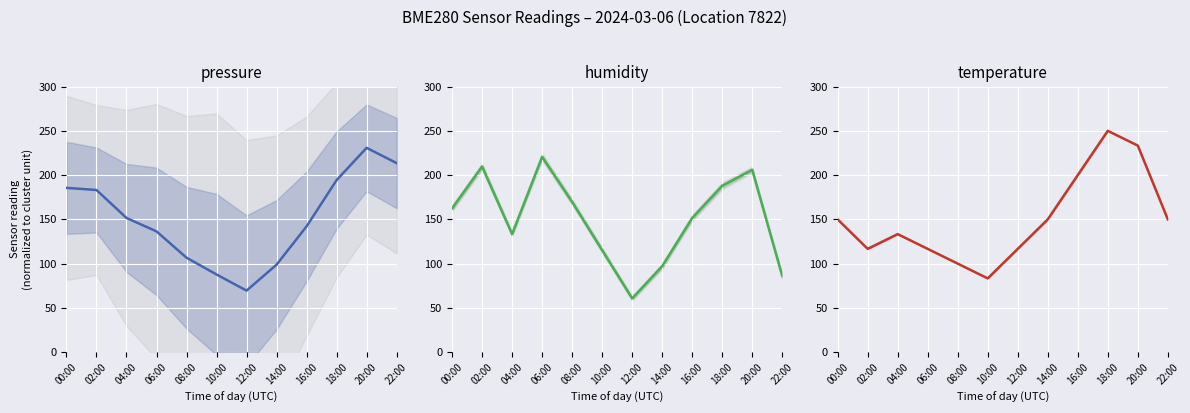

The value of temperature at 20:00 is 233.3. True or false?

True